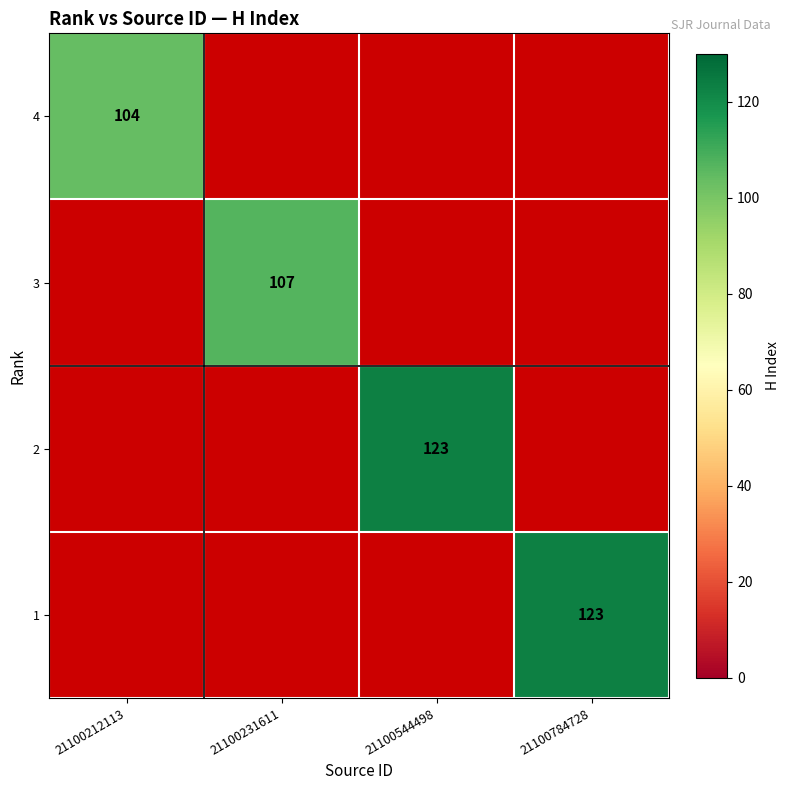

Is the value of 3 at 21100231611 greater than the value of 4 at 21100212113?

Yes